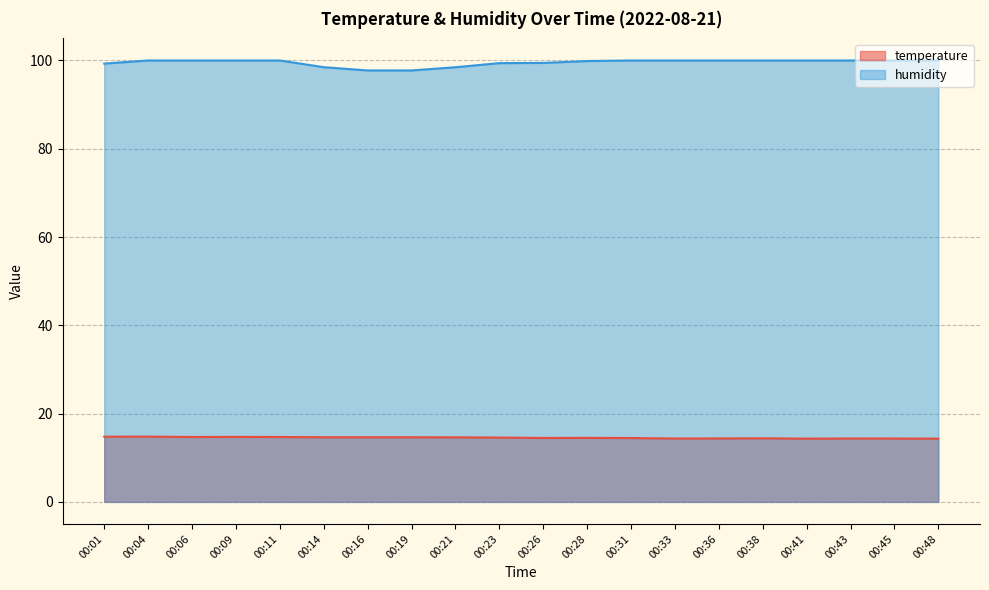

The value of temperature at 00:36 is 14.4. True or false?

True